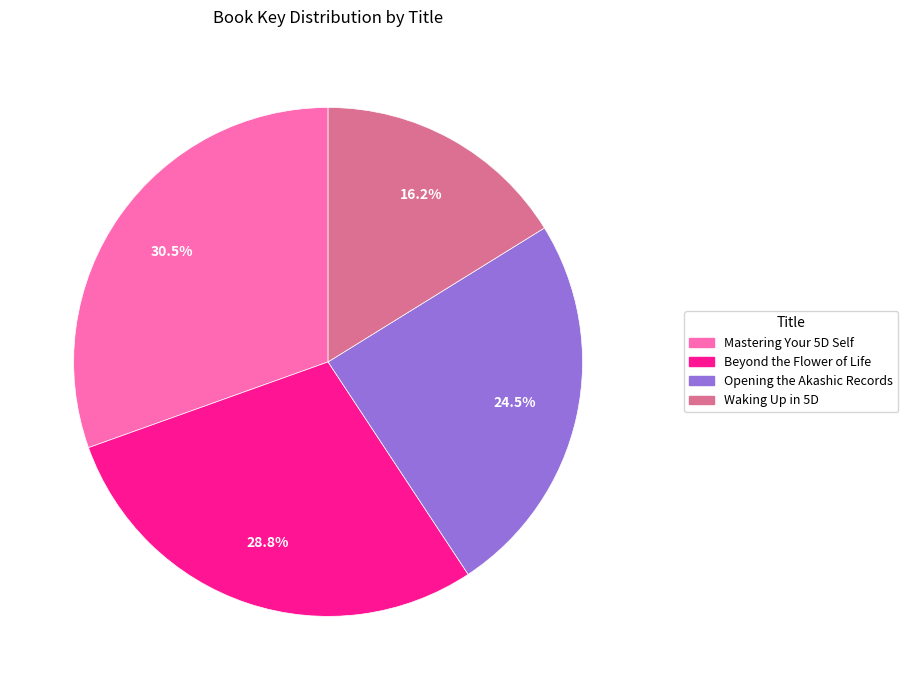

Is there any slice that represents more than half of the pie?

No